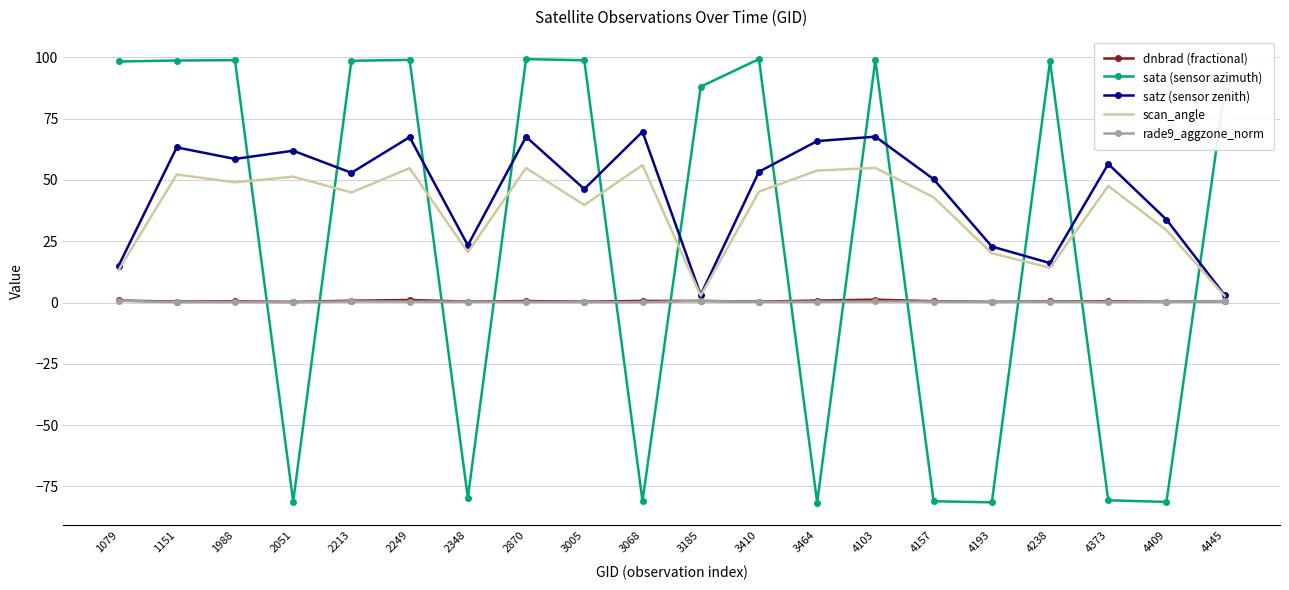

What is the minimum value shown in the chart?

-81.6